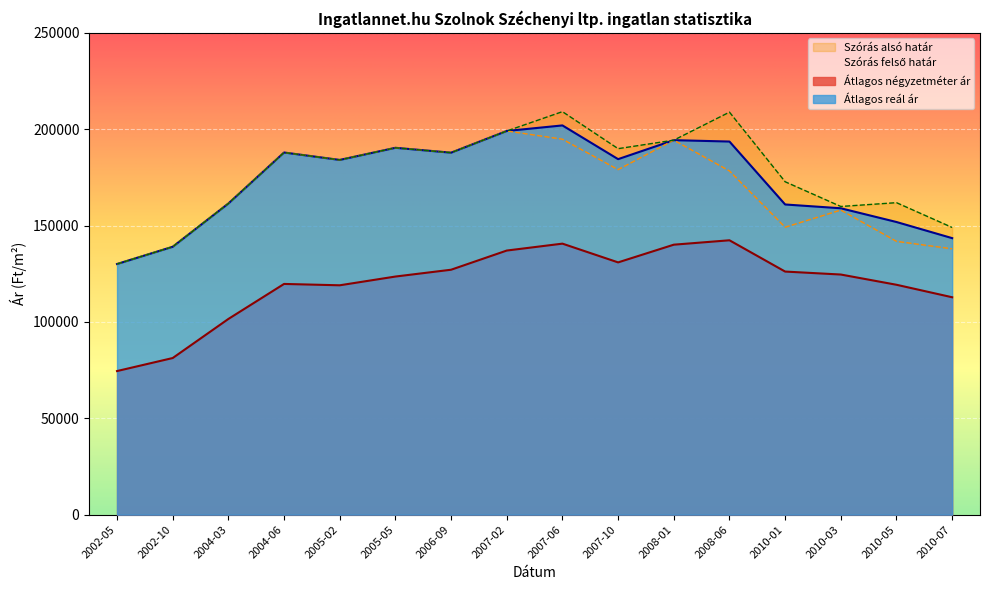

What is the value of the Átlagos négyzetméter ár point at the 5th from the left?

119008